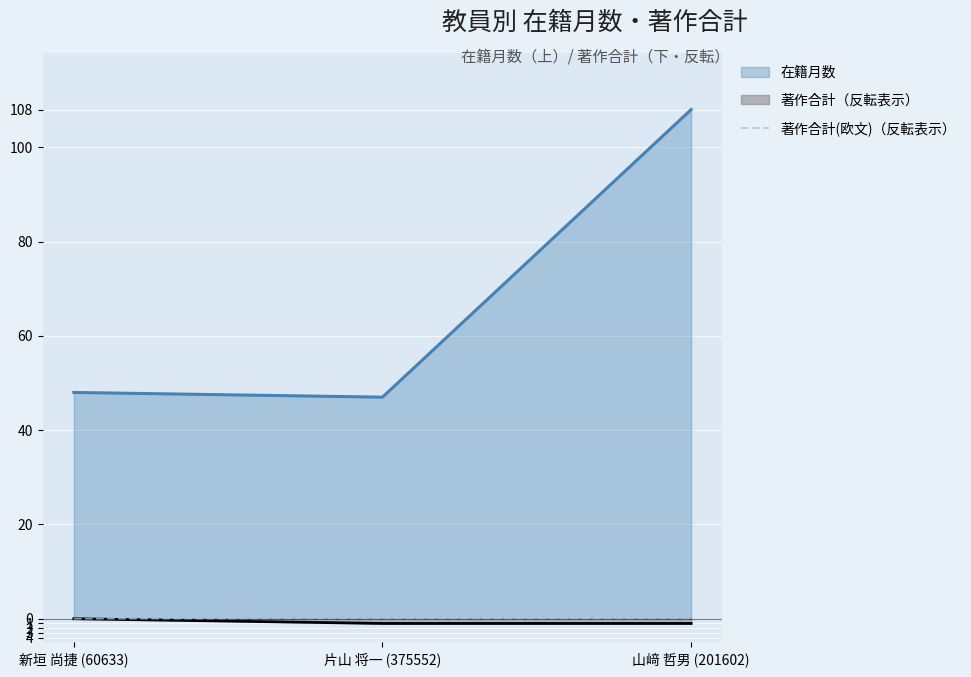

What is the label of the 2nd point from the right?

片山 将一 (375552)